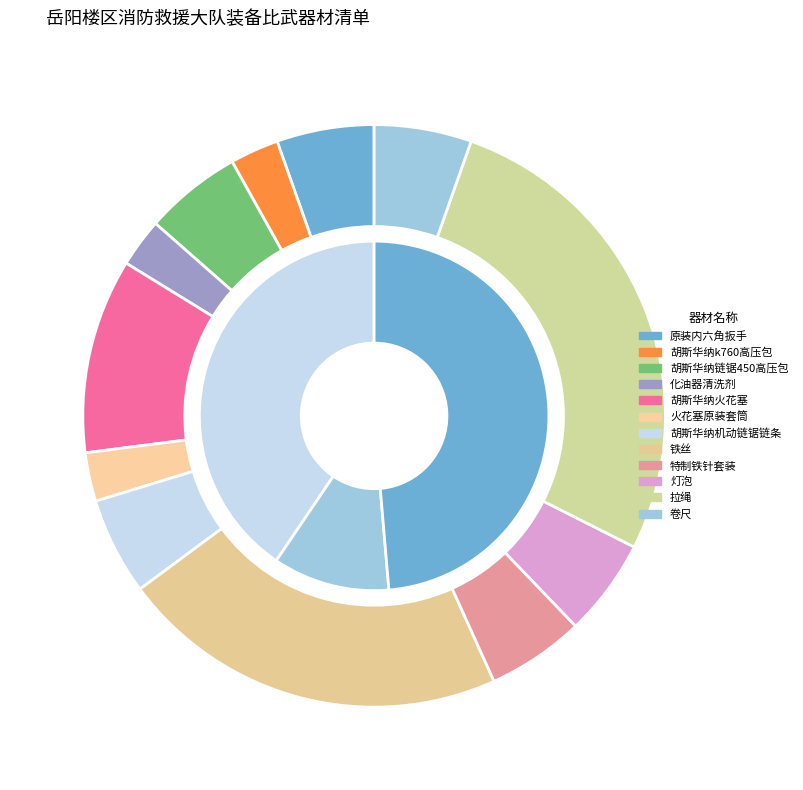

Rank the categories by value from lowest to highest.

胡斯华纳k760高压包, 化油器清洗剂, 火花塞原装套筒, 原装内六角扳手, 胡斯华纳链锯450高压包, 胡斯华纳机动链锯链条, 特制铁针套装, 灯泡, 卷尺, 胡斯华纳火花塞, 铁丝, 拉绳